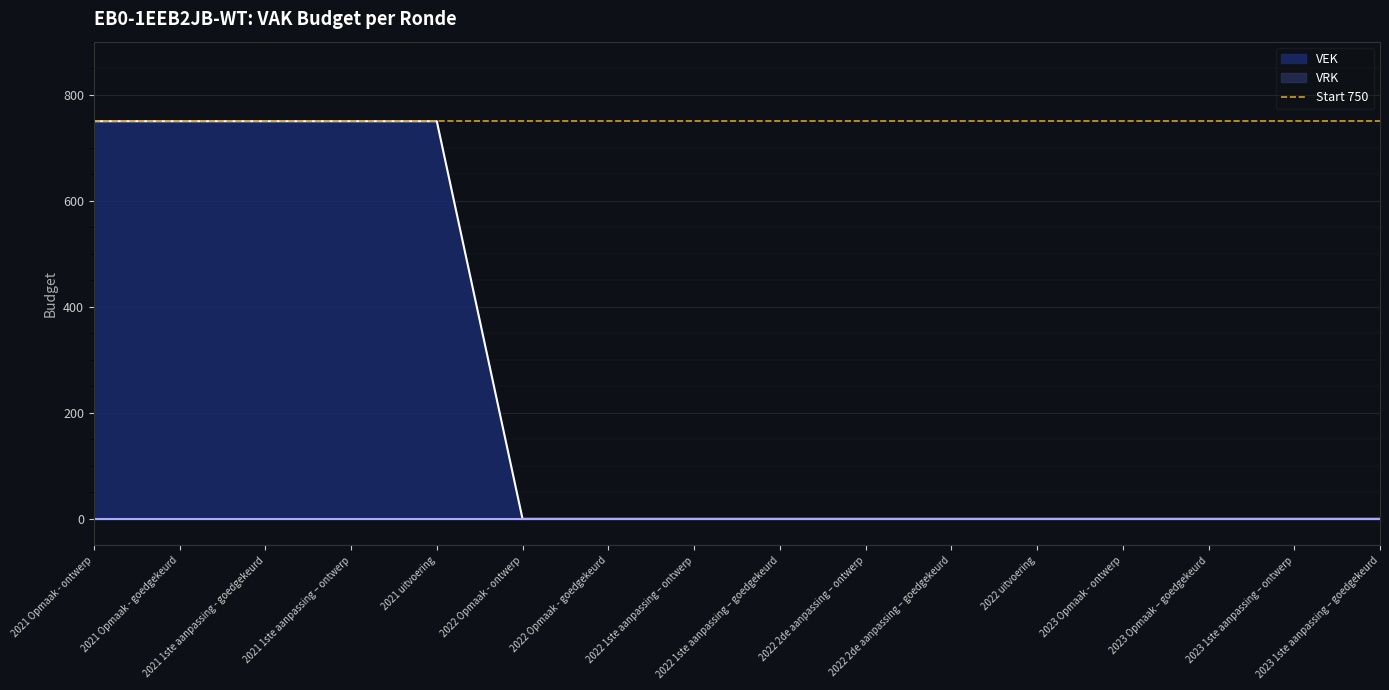

Rank the categories by value from highest to lowest.

2021 Opmaak - ontwerp, 2021 Opmaak - goedgekeurd, 2021 1ste aanpassing - goedgekeurd, 2021 1ste aanpassing – ontwerp, 2021 uitvoering, 2022 Opmaak - ontwerp, 2022 Opmaak - goedgekeurd, 2022 1ste aanpassing – ontwerp, 2022 1ste aanpassing – goedgekeurd, 2022 2de aanpassing – ontwerp, 2022 2de aanpassing – goedgekeurd, 2022 uitvoering, 2023 Opmaak - ontwerp, 2023 Opmaak – goedgekeurd, 2023 1ste aanpassing – ontwerp, 2023 1ste aanpassing – goedgekeurd